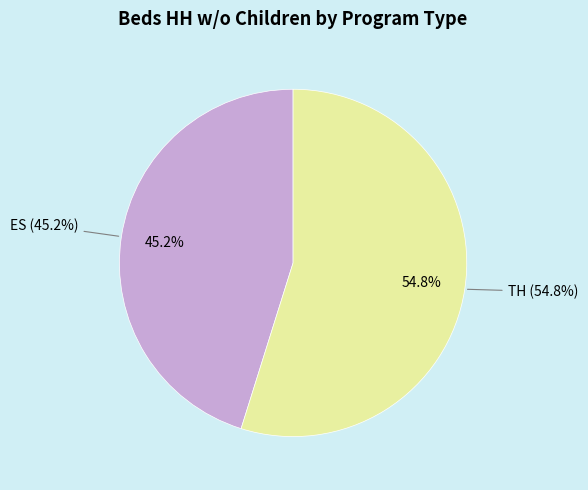

What is the majority slice?

TH